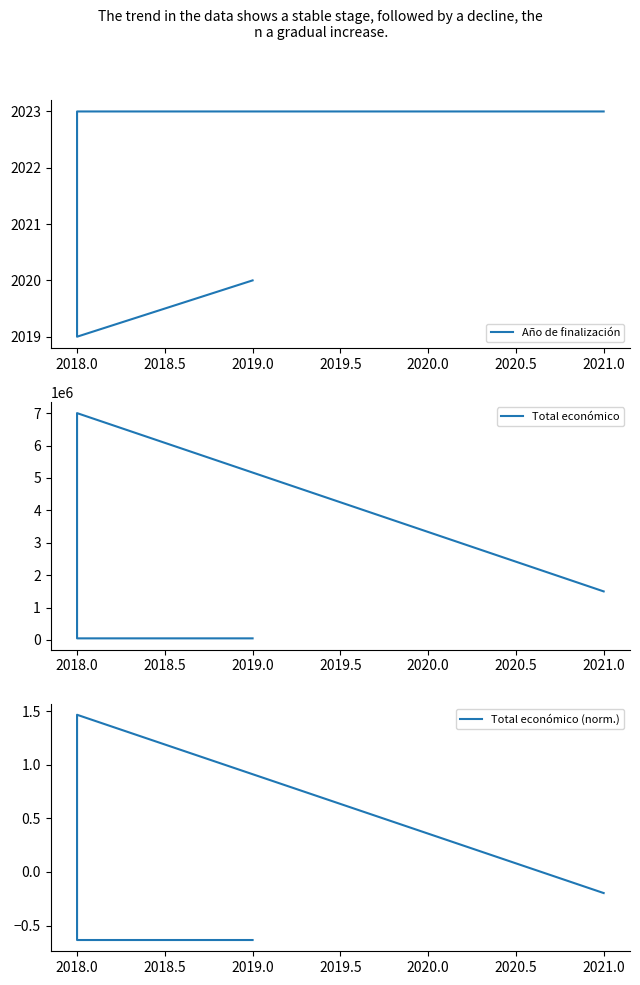

Between 2019.0 and 2018.0, which series saw the biggest shift?

Año de finalización